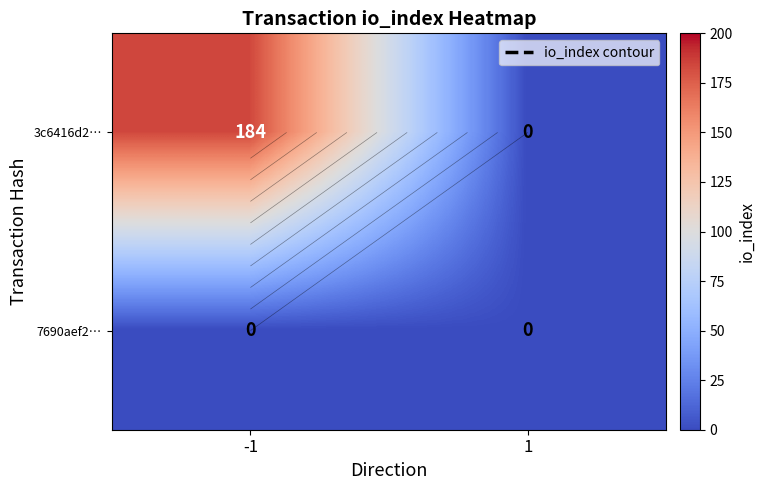

How many distinct data groups are displayed?

2